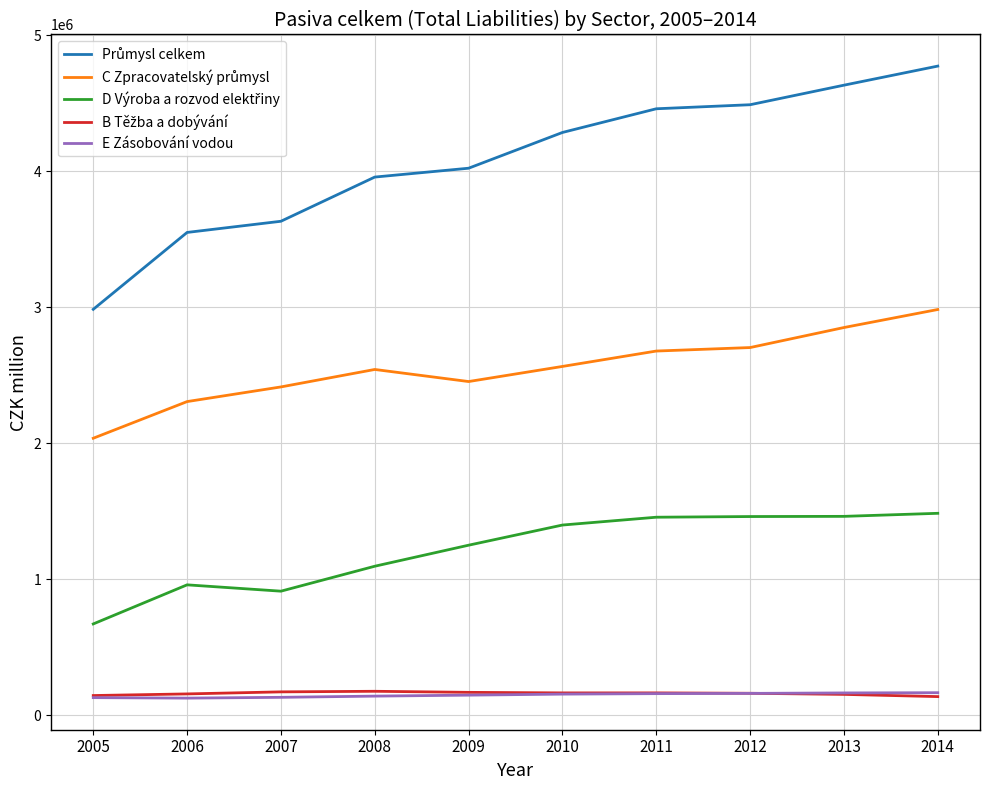

What is the smallest value displayed?

126562